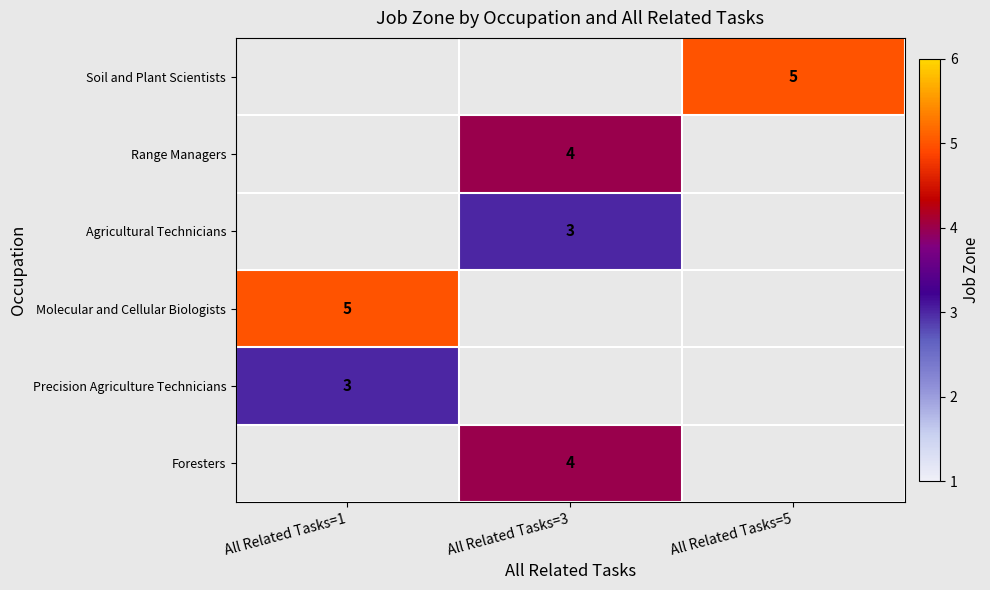

What is the maximum value shown in the chart?

5.0